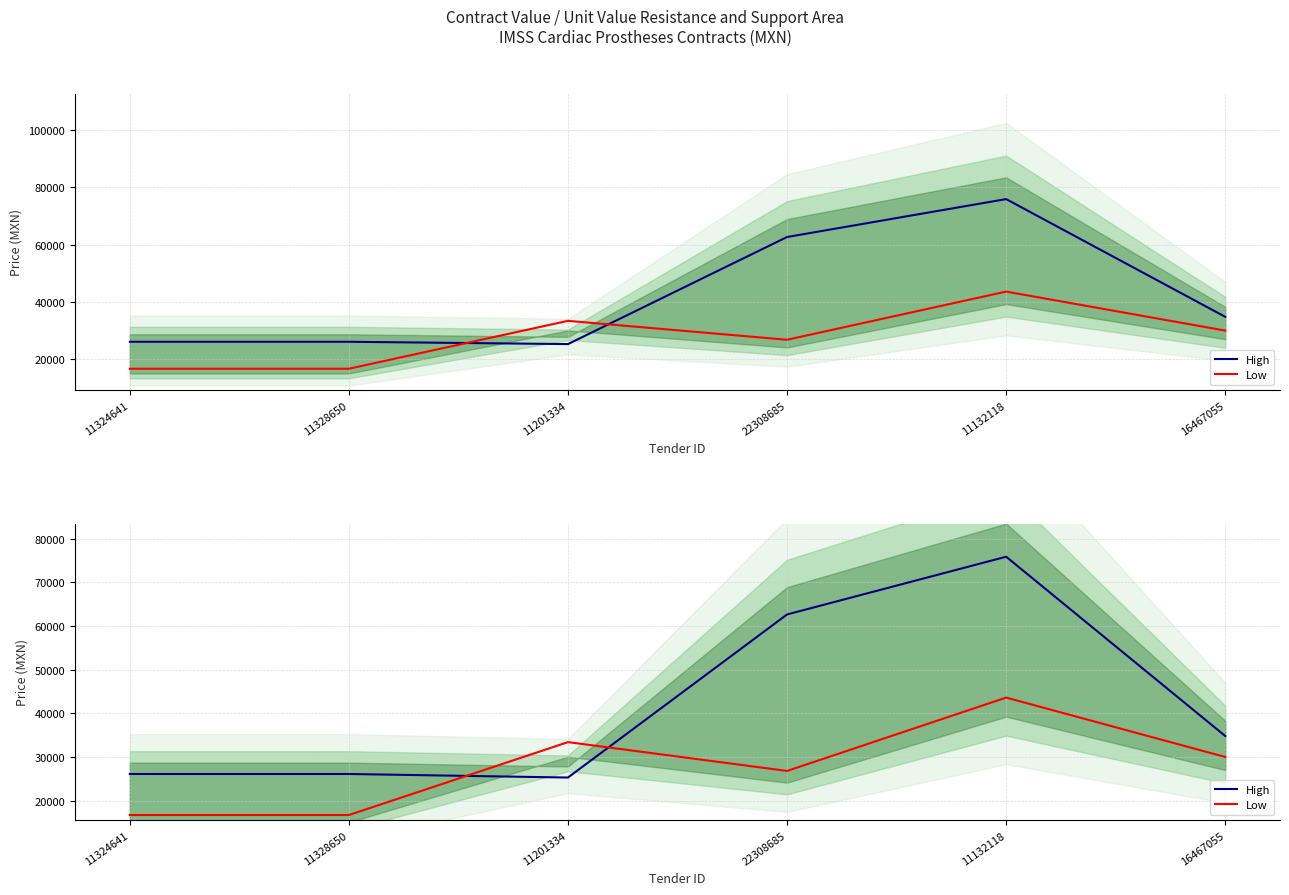

Count the number of data series in this chart.

2